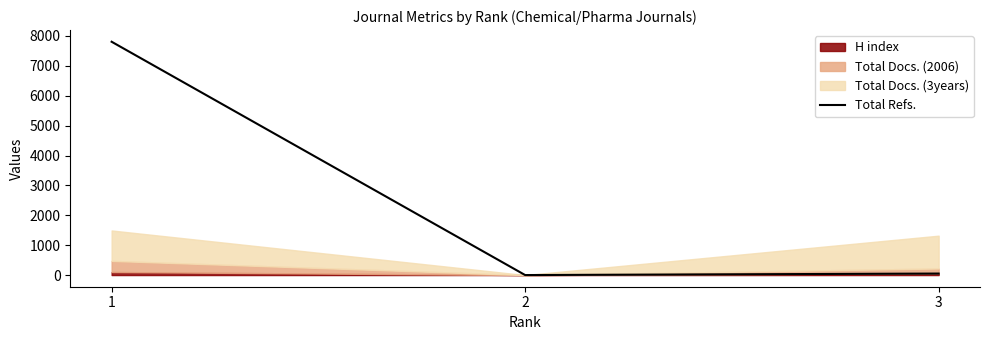

List the labels in order of value, largest first.

1, 3, 2